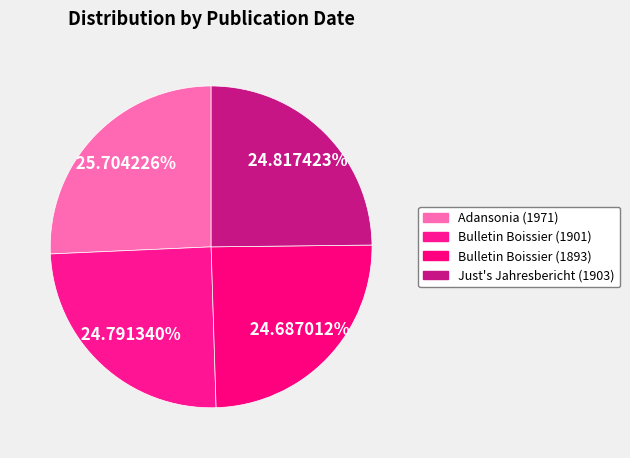

Which slice is the largest?

Adansonia (1971)